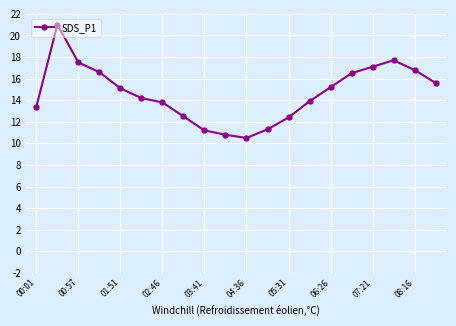

What is the difference between the maximum and minimum values?

10.5